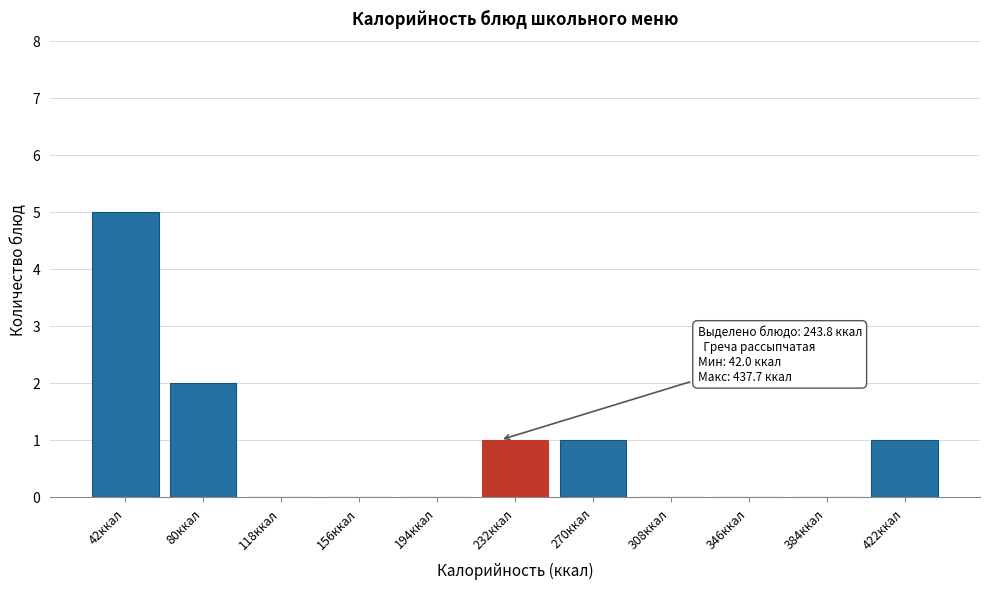

Reading left to right, what are all the values shown in this chart?

42ккал=5	80ккал=2	118ккал=0	156ккал=0	194ккал=0	232ккал=1	270ккал=1	308ккал=0	346ккал=0	384ккал=0	422ккал=1